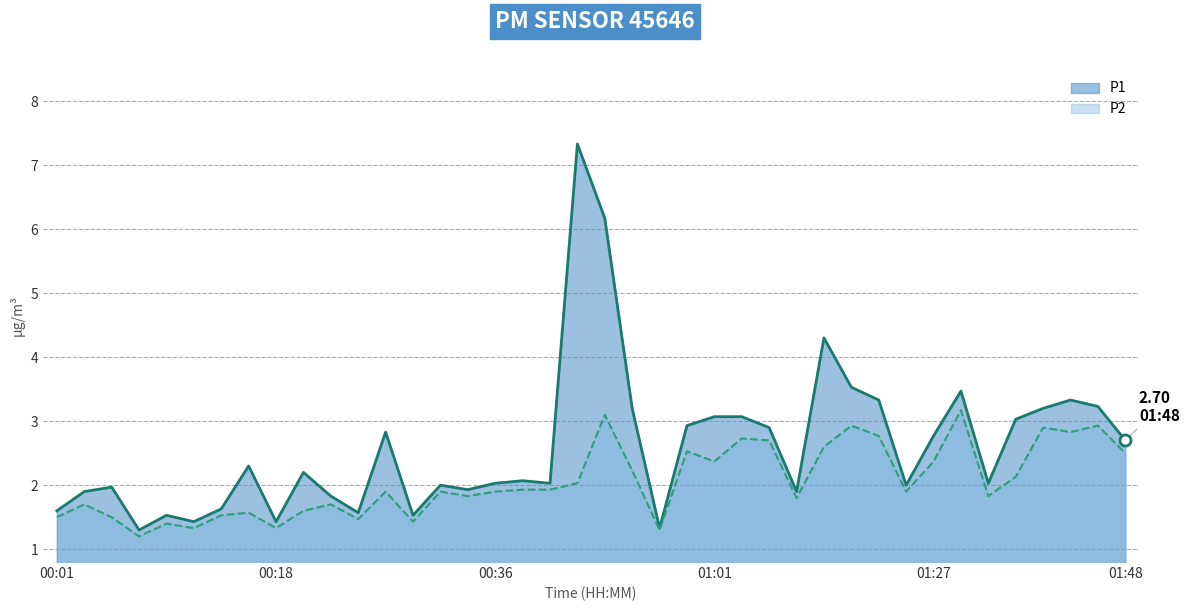

Count the number of categories in the chart.

40